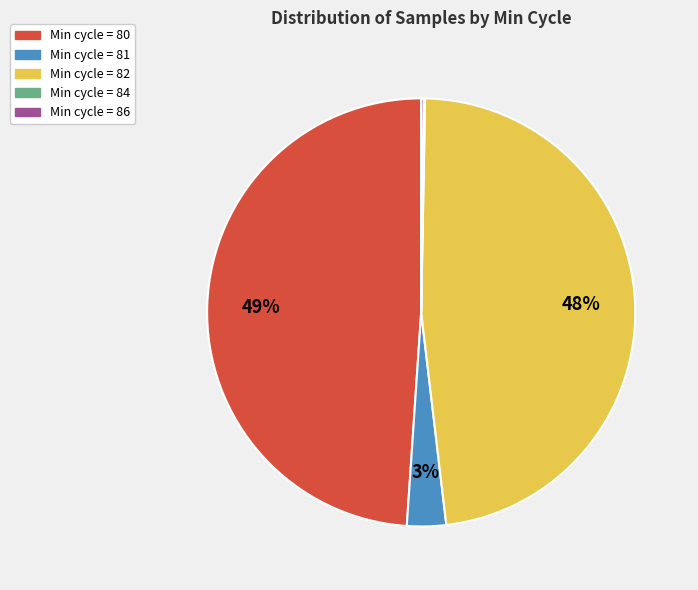

Which category has the biggest portion of the pie?

Min cycle = 80